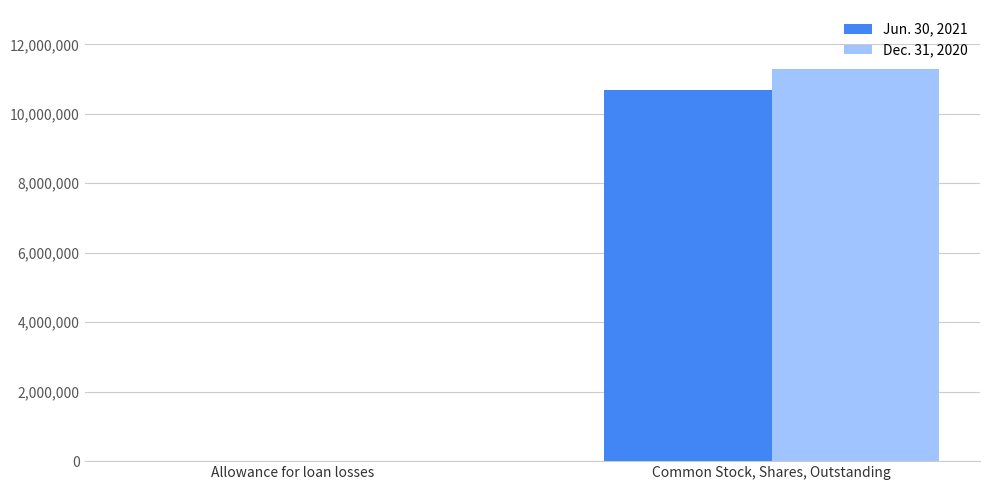

Reading right to left, extract all data points from this chart.

Jun. 30, 2021: 10699441	17000
Dec. 31, 2020: 11295397	17500